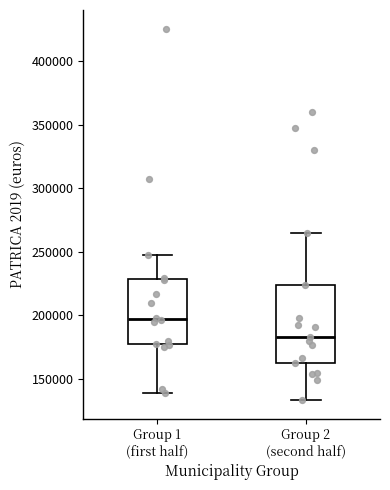

Comparing the boxes themselves (not the whiskers), which one is the tallest?

Group 2 (second half)